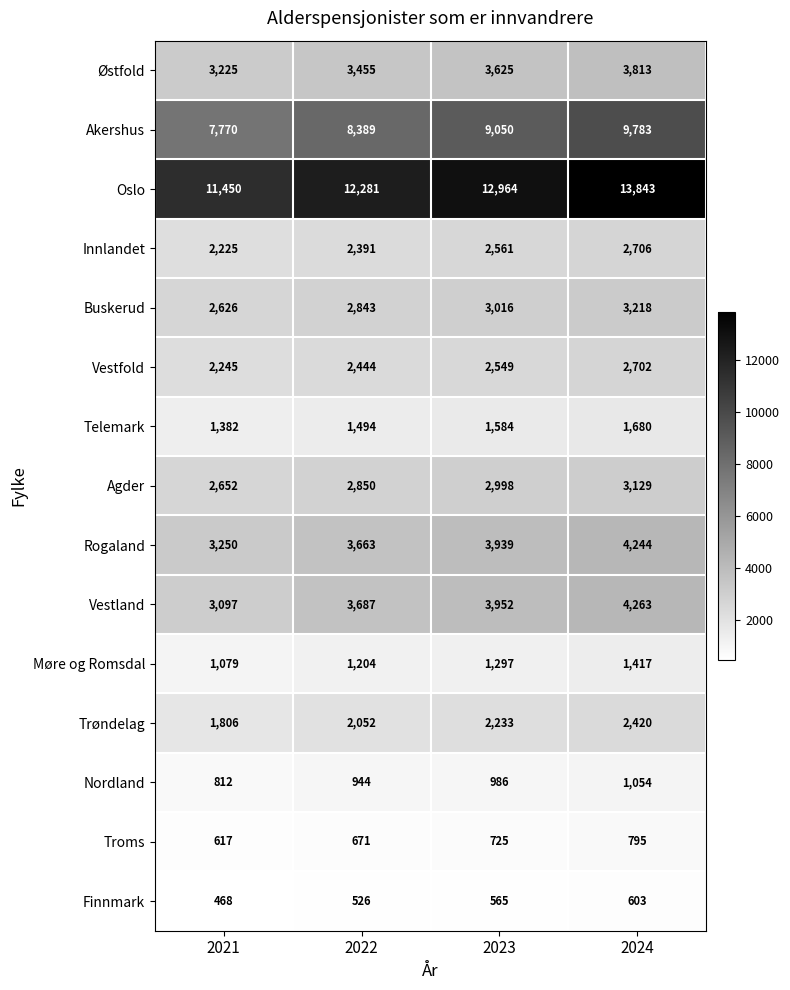

What is the sum of the Oslo values at 2021 and 2024?

25293